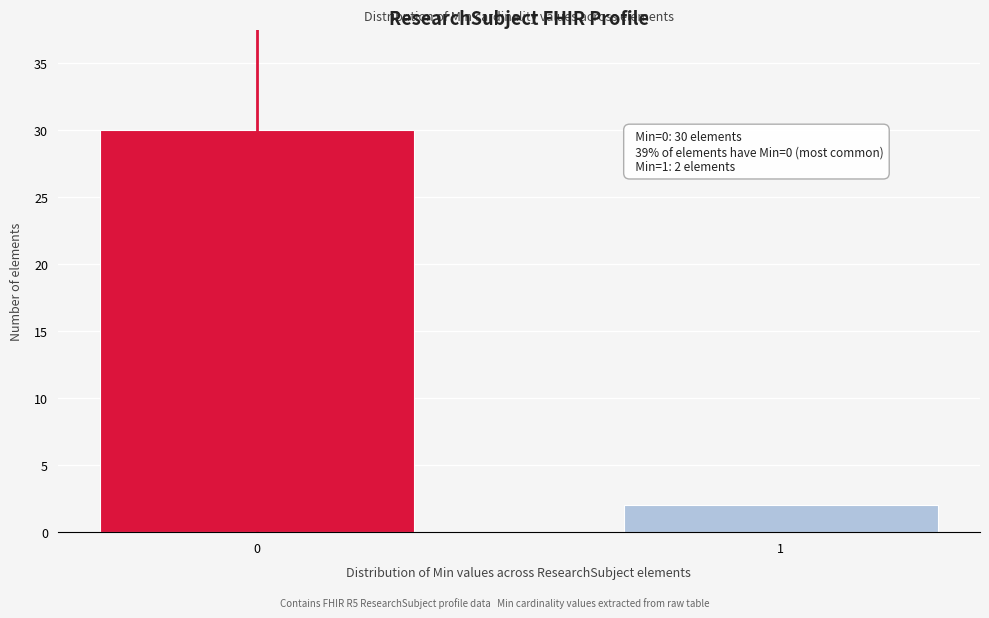

Reading left to right, list all the values displayed in this chart.

30	2